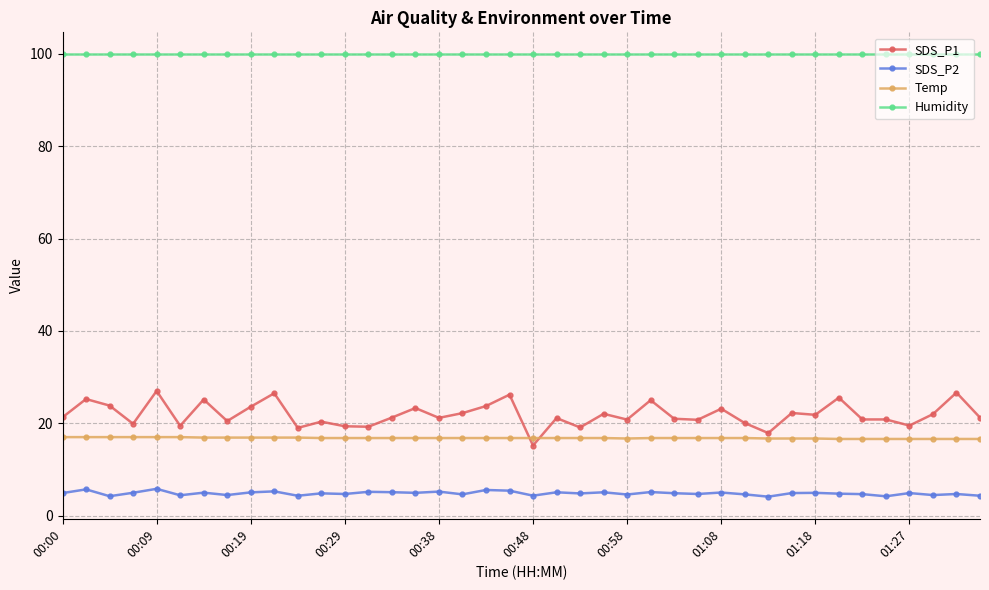

What is the maximum value for Temp?

17.0